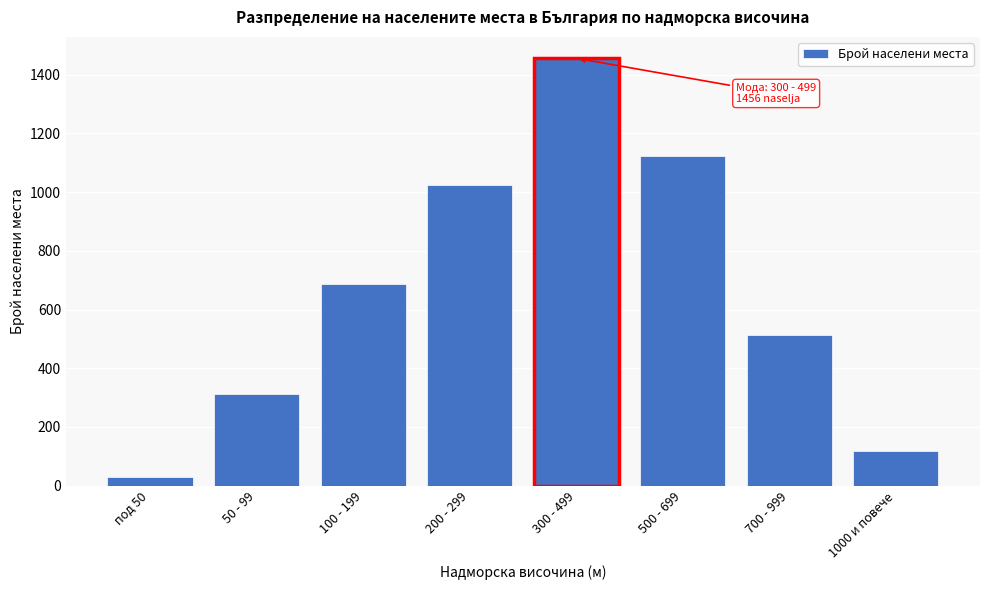

Reading right to left, transcribe all the data shown in this chart.

118	512	1123	1456	1023	687	312	28